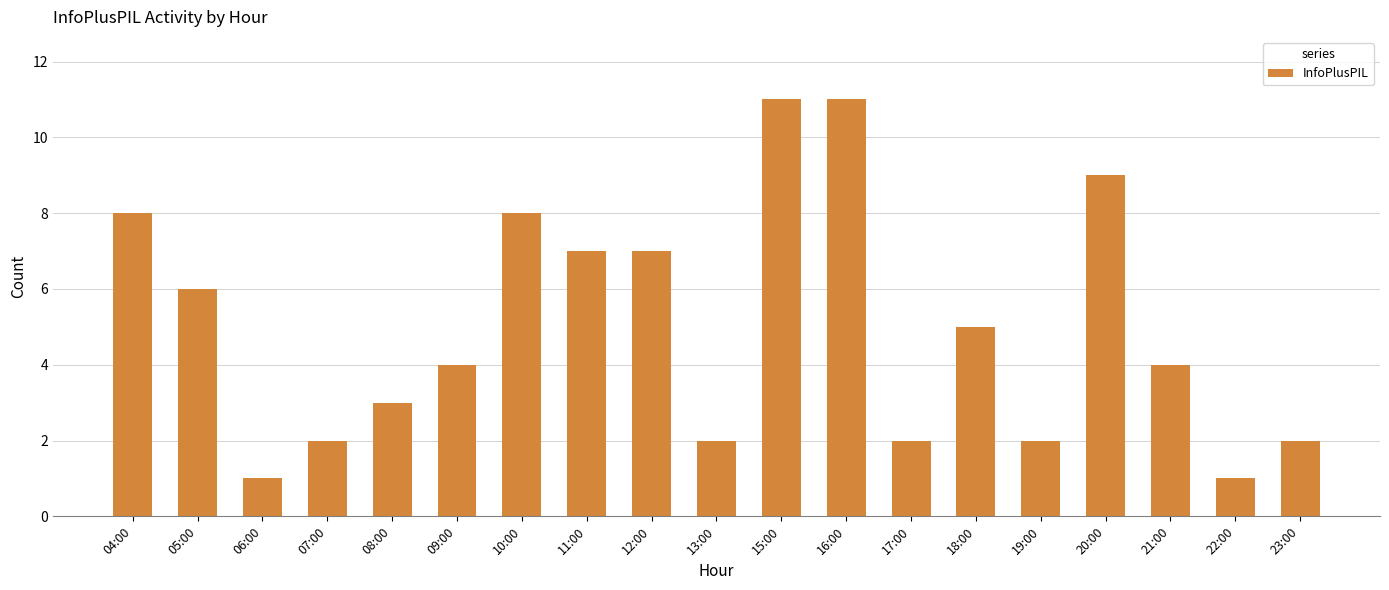

What is the value of the 12th bar from the left?

11